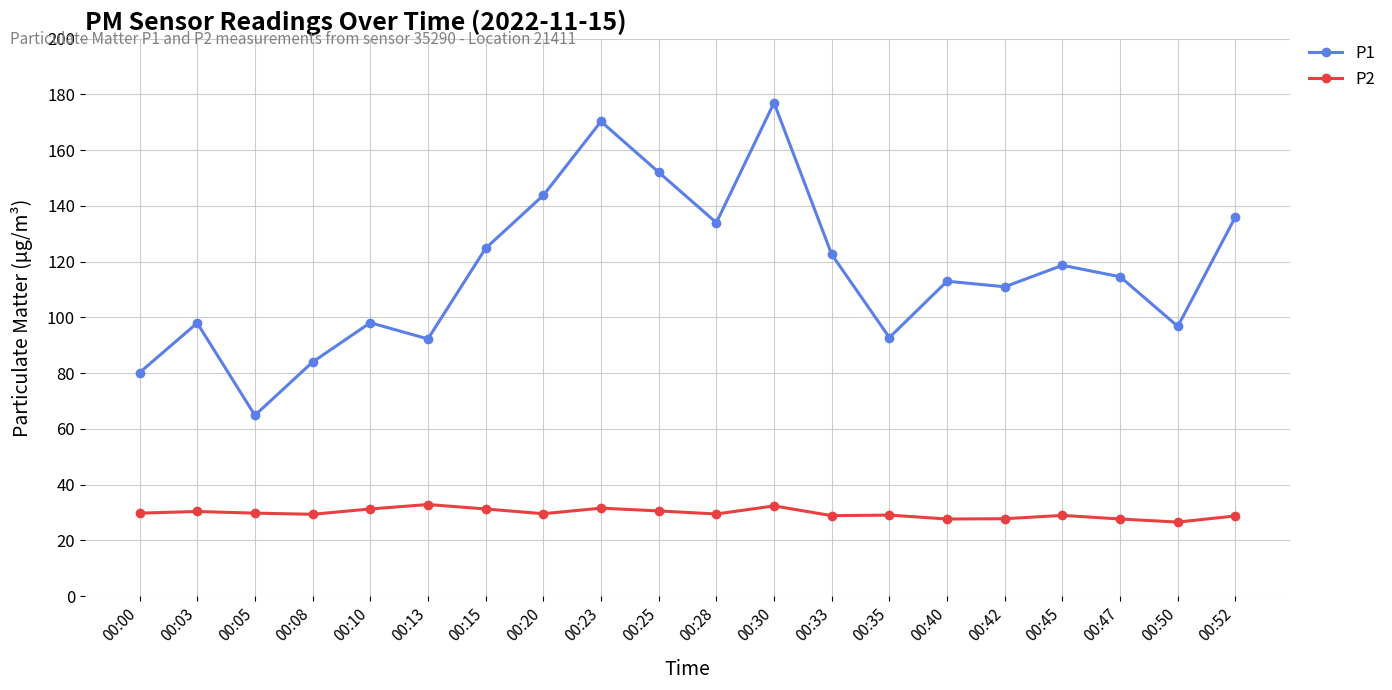

True or false: P1 has more than 1 interior local peaks.

True